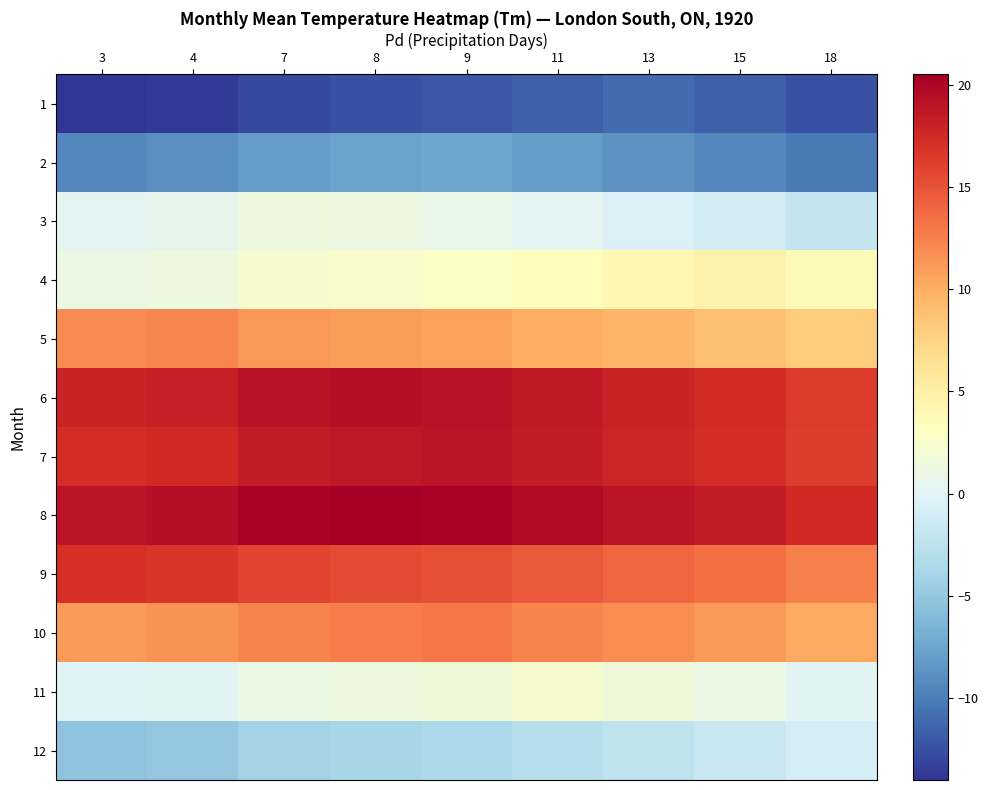

Reading left to right, extract all data points from this chart.

1: 3=-14.0	4=-13.7	7=-12.8	8=-12.5	9=-12.2	11=-11.6	13=-11.0	15=-11.6	18=-12.5
2: 3=-9.3	4=-9.0	7=-8.1	8=-7.8	9=-7.5	11=-8.1	13=-8.7	15=-9.3	18=-10.2
3: 3=0.2	4=0.5	7=1.4	8=1.1	9=0.8	11=0.2	13=-0.4	15=-1.0	18=-1.9
4: 3=1.0	4=1.3	7=2.2	8=2.5	9=2.8	11=3.4	13=4.0	15=4.6	18=3.7
5: 3=11.9	4=12.2	7=11.3	8=11.0	9=10.7	11=10.1	13=9.5	15=8.9	18=8.0
6: 3=17.9	4=18.2	7=19.1	8=19.4	9=19.1	11=18.5	13=17.9	15=17.3	18=16.4
7: 3=17.2	4=17.5	7=18.4	8=18.7	9=19.0	11=18.4	13=17.8	15=17.2	18=16.3
8: 3=19.0	4=19.3	7=20.2	8=20.5	9=20.2	11=19.6	13=19.0	15=18.4	18=17.5
9: 3=17.0	4=16.7	7=15.8	8=15.5	9=15.2	11=14.6	13=14.0	15=13.4	18=12.5
10: 3=11.2	4=11.5	7=12.4	8=12.7	9=13.0	11=12.4	13=11.8	15=11.2	18=10.3
11: 3=-0.2	4=0.1	7=1.0	8=1.3	9=1.6	11=2.2	13=1.6	15=1.0	18=0.1
12: 3=-5.3	4=-5.0	7=-4.1	8=-3.8	9=-3.5	11=-2.9	13=-2.3	15=-1.7	18=-0.8